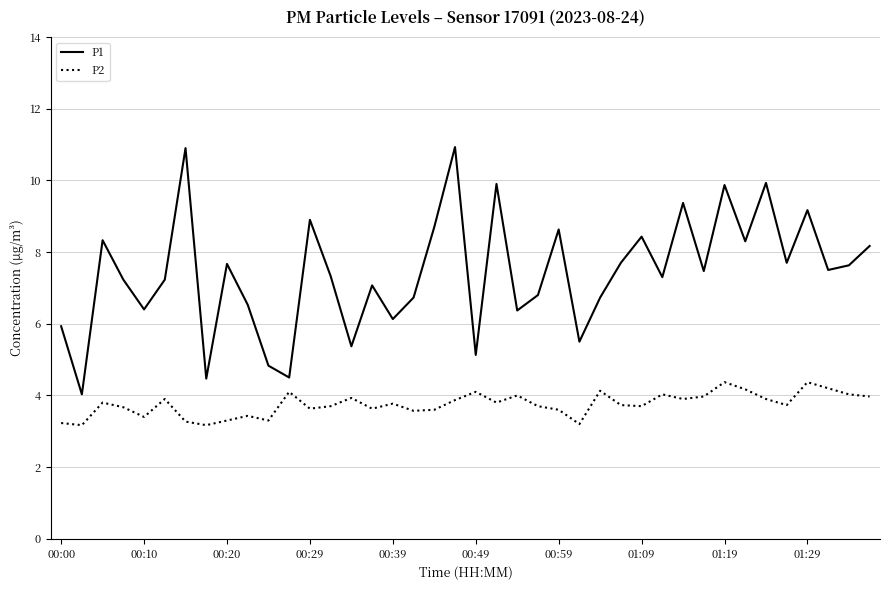

Rank the series by their average value, from lowest to highest.

P2, P1